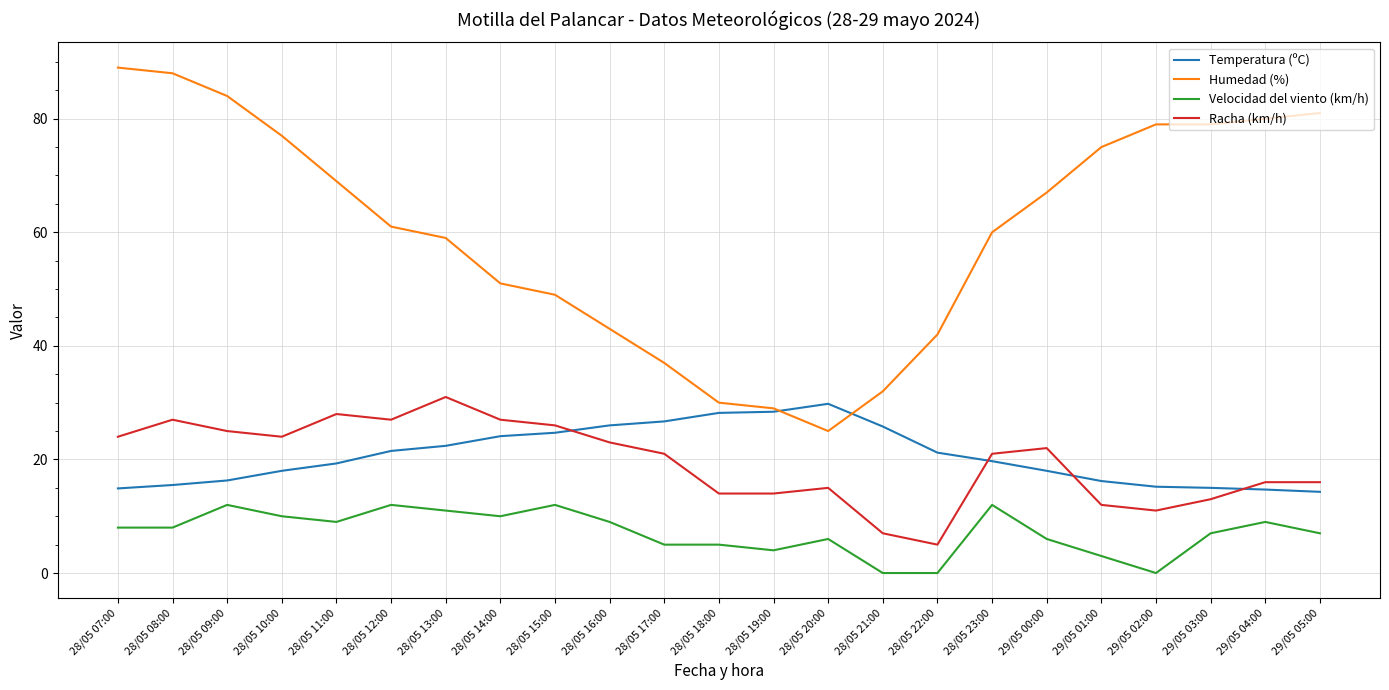

Rank the series at 29/05 00:00 from lowest to highest value.

Velocidad del viento (km/h), Temperatura (ºC), Racha (km/h), Humedad (%)